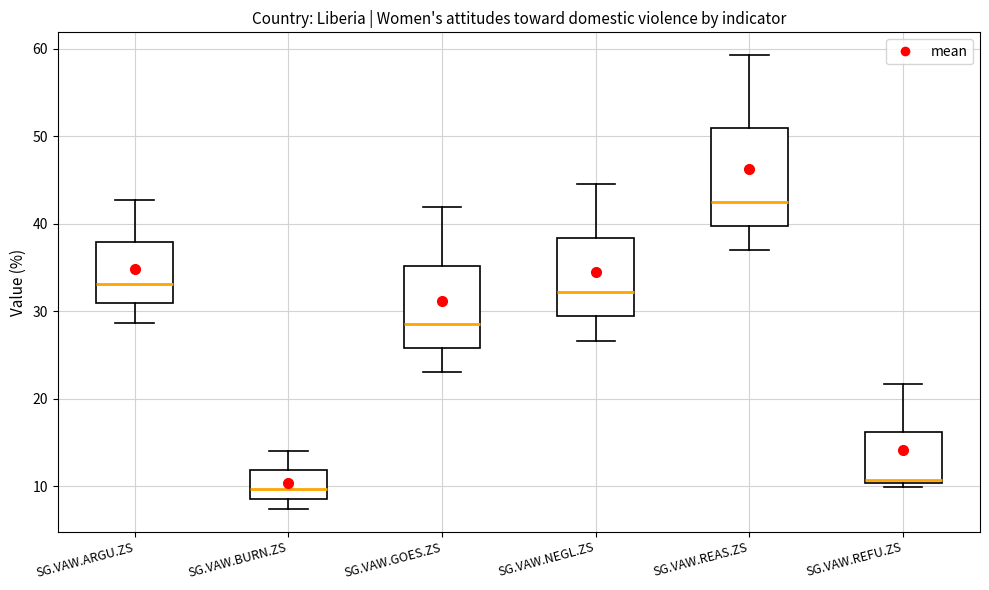

Where is the lower edge of the box for SG.VAW.REAS.ZS on the y-axis? The values are not printed on the chart, so give them approximately, as read against the axis.

40